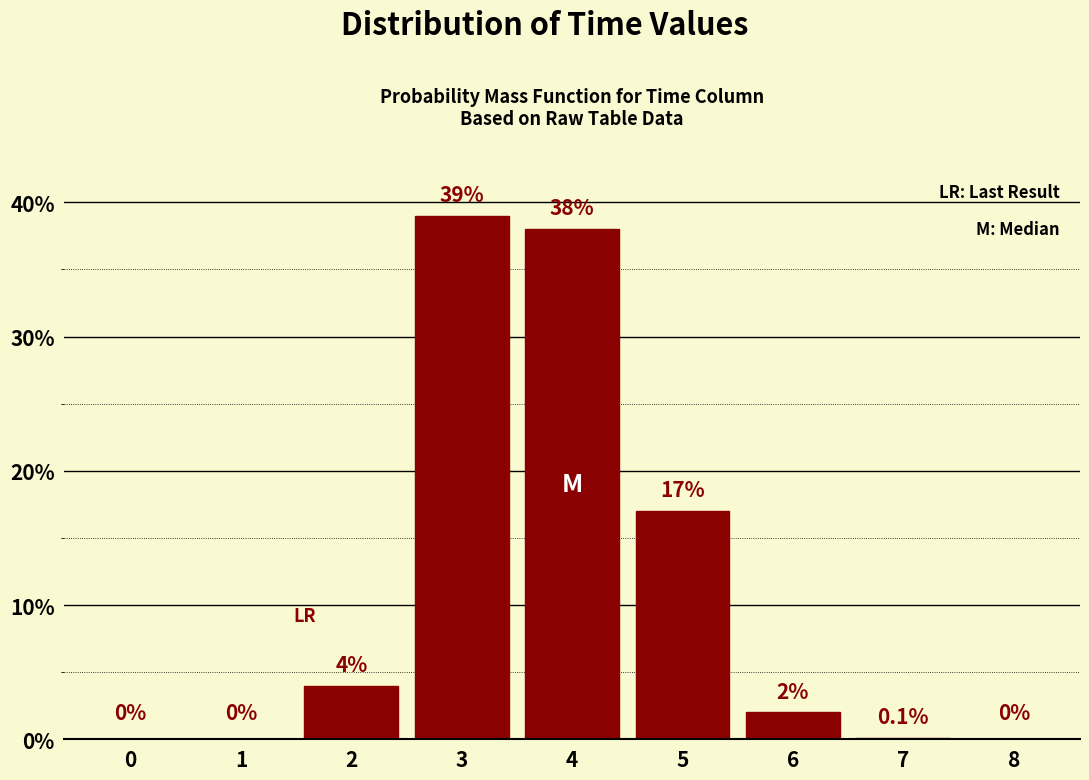

Reading left to right, transcribe all the data shown in this chart.

0=0.0	1=0.0	2=4.0	3=39.0	4=38.0	5=17.0	6=2.0	7=0.1	8=0.0